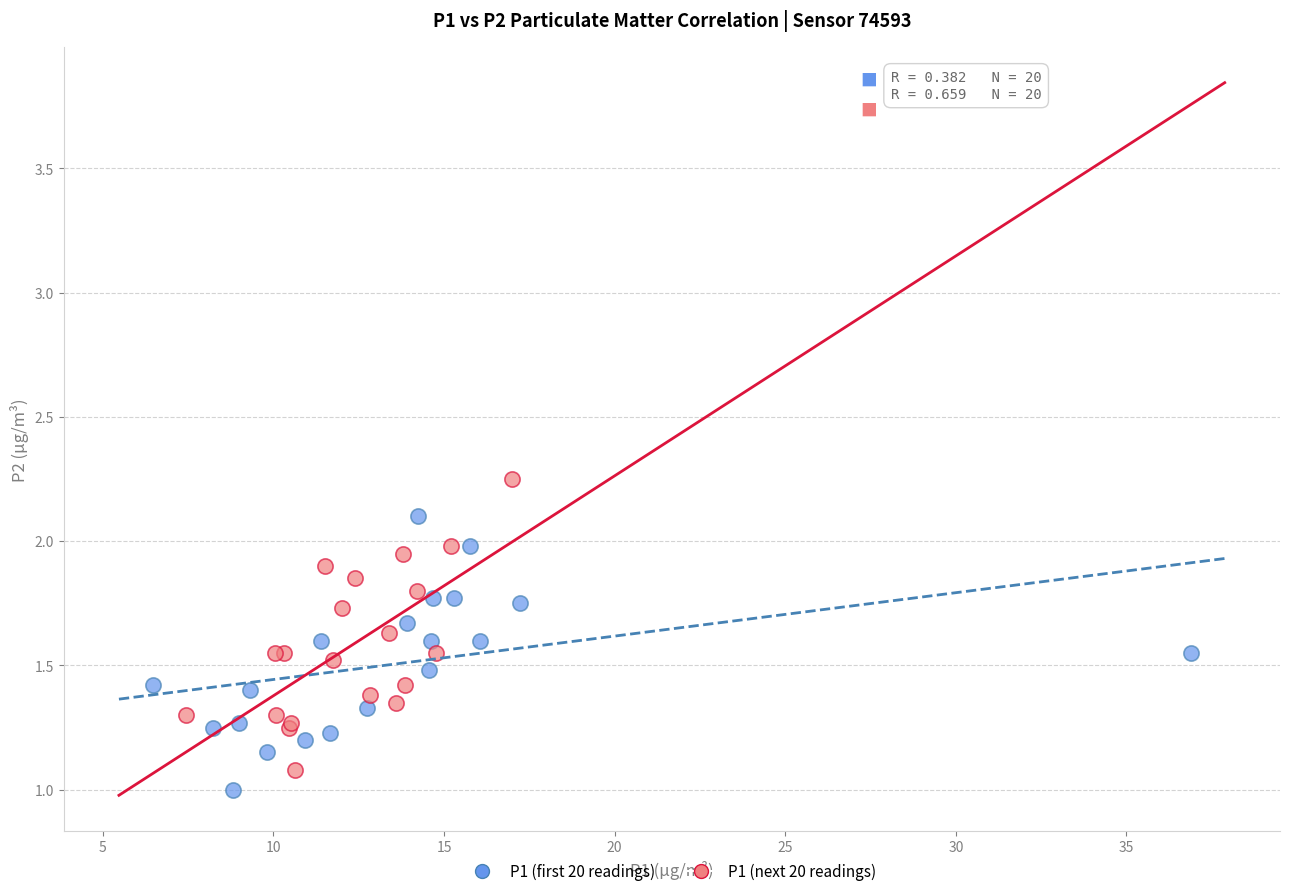

Which series reaches the maximum Y coordinate?

P1 (next 20 readings)